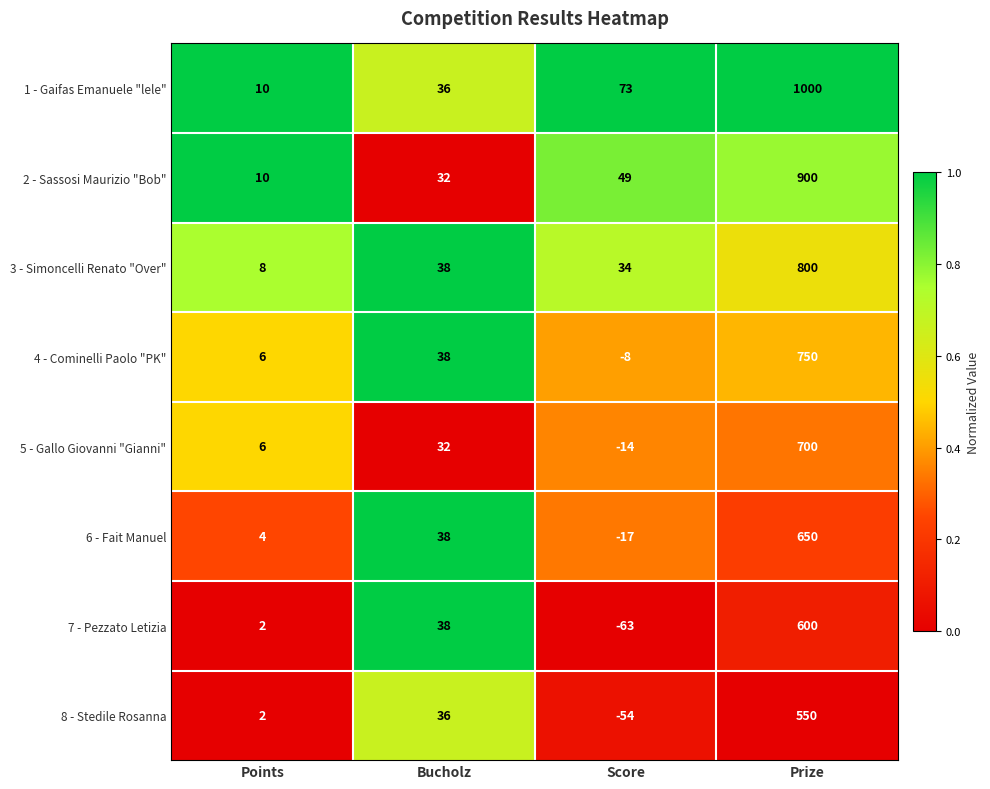

What is the total value across all series at Points?

48